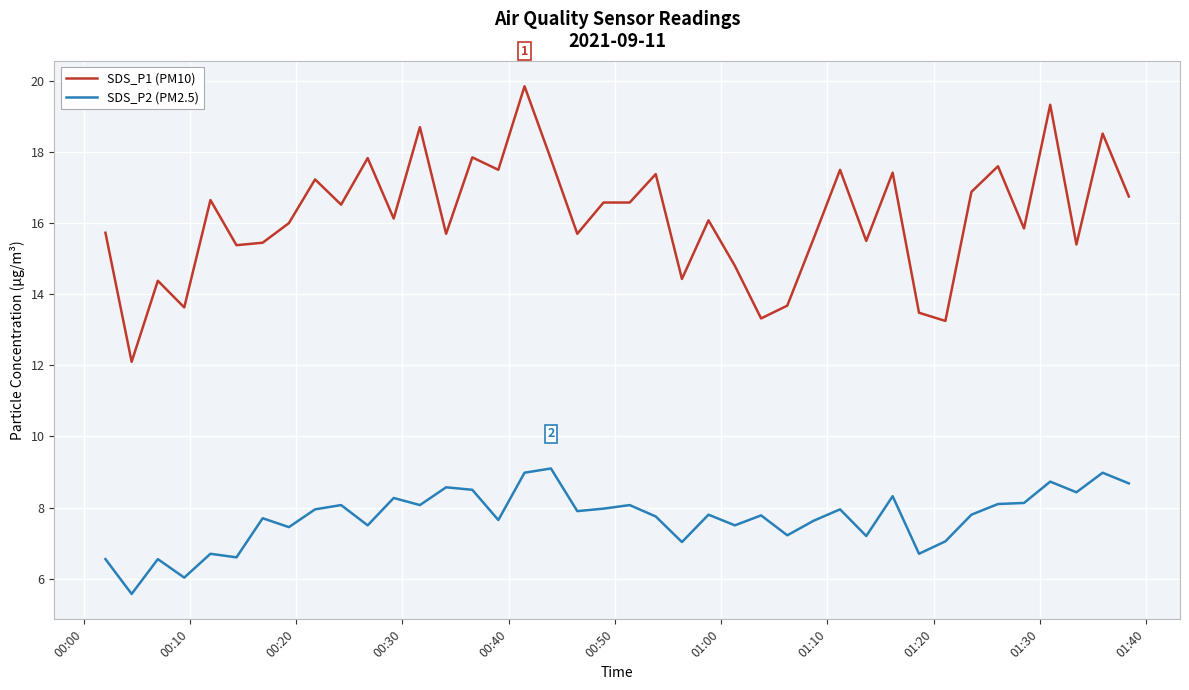

What is the minimum value for SDS_P1 (PM10)?

12.1